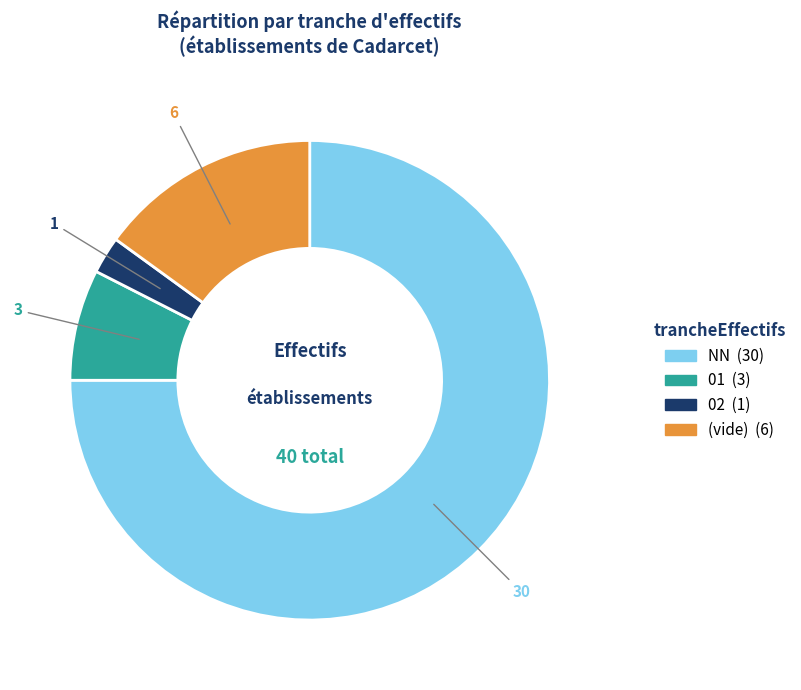

How many slices are in this pie chart?

4